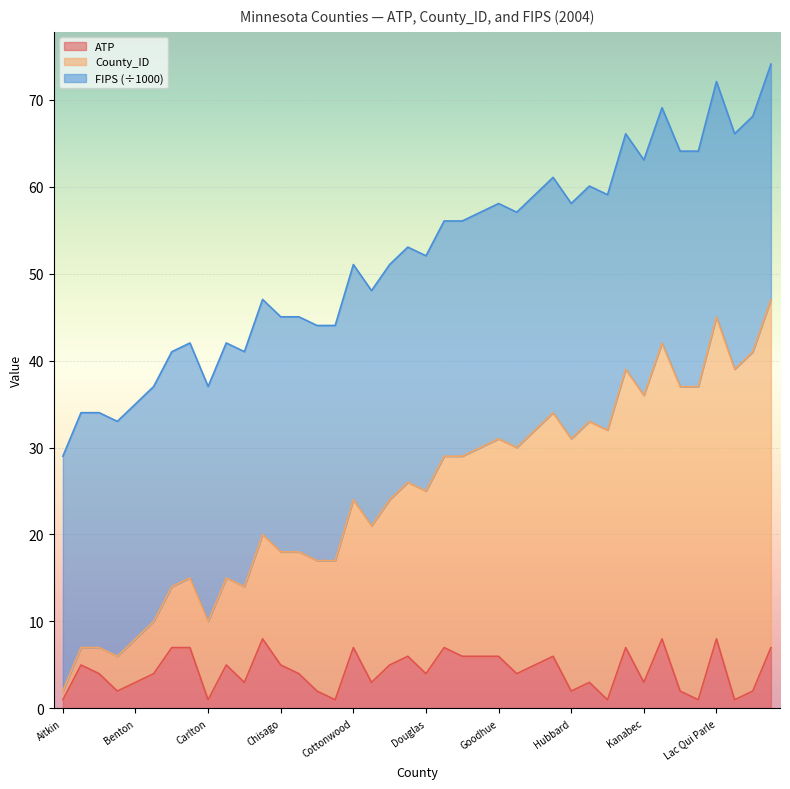

True or false: ATP and FIPS cross at least once.

False